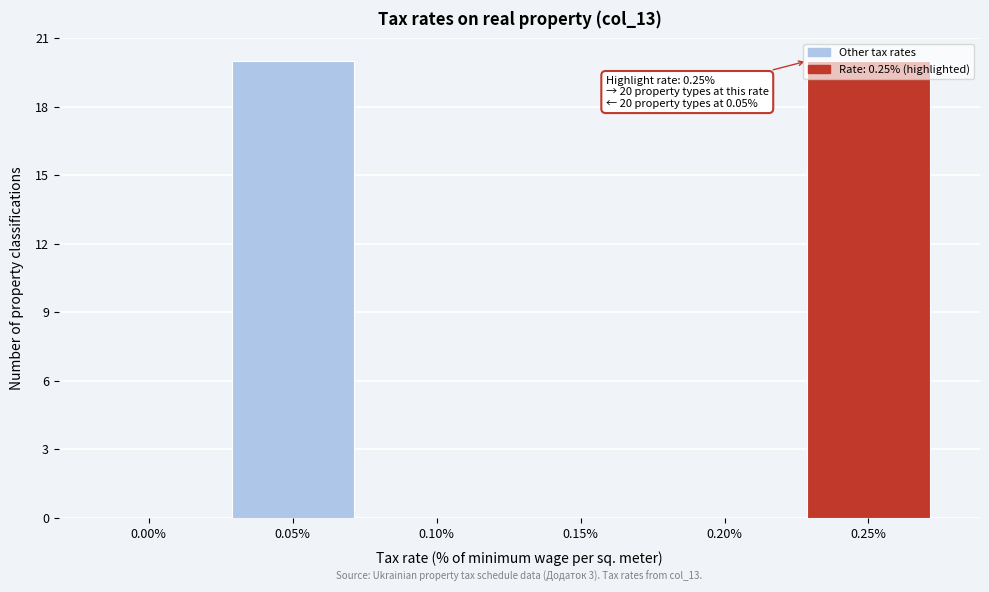

Is it true that the value at 0.00% is 0?

True